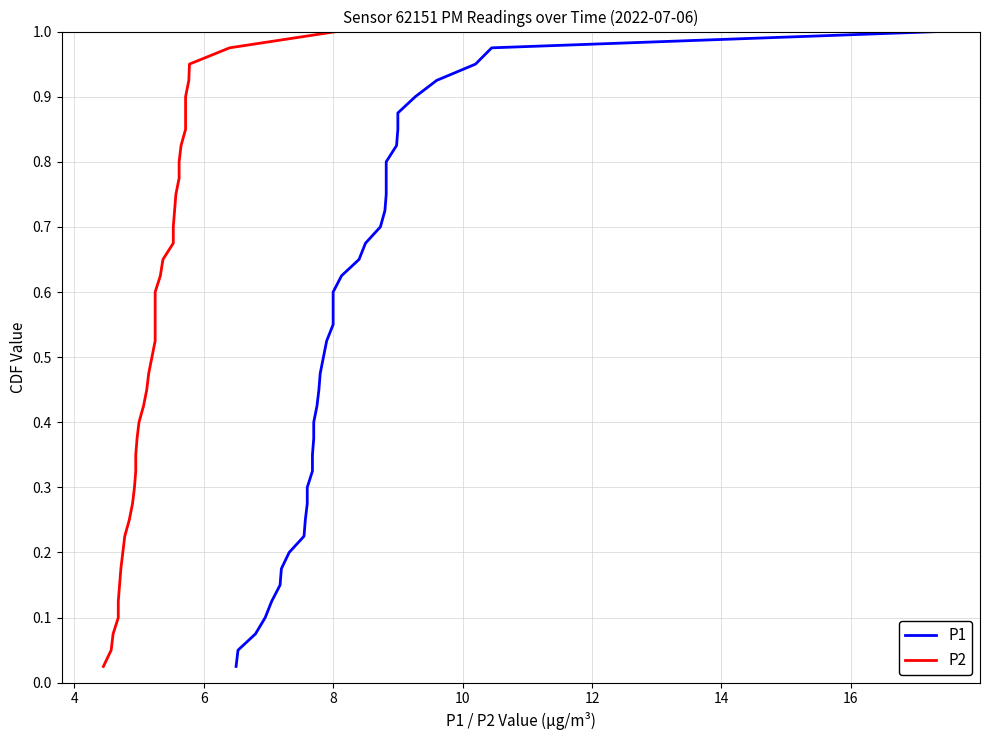

Which series has the largest total across all categories?

P1